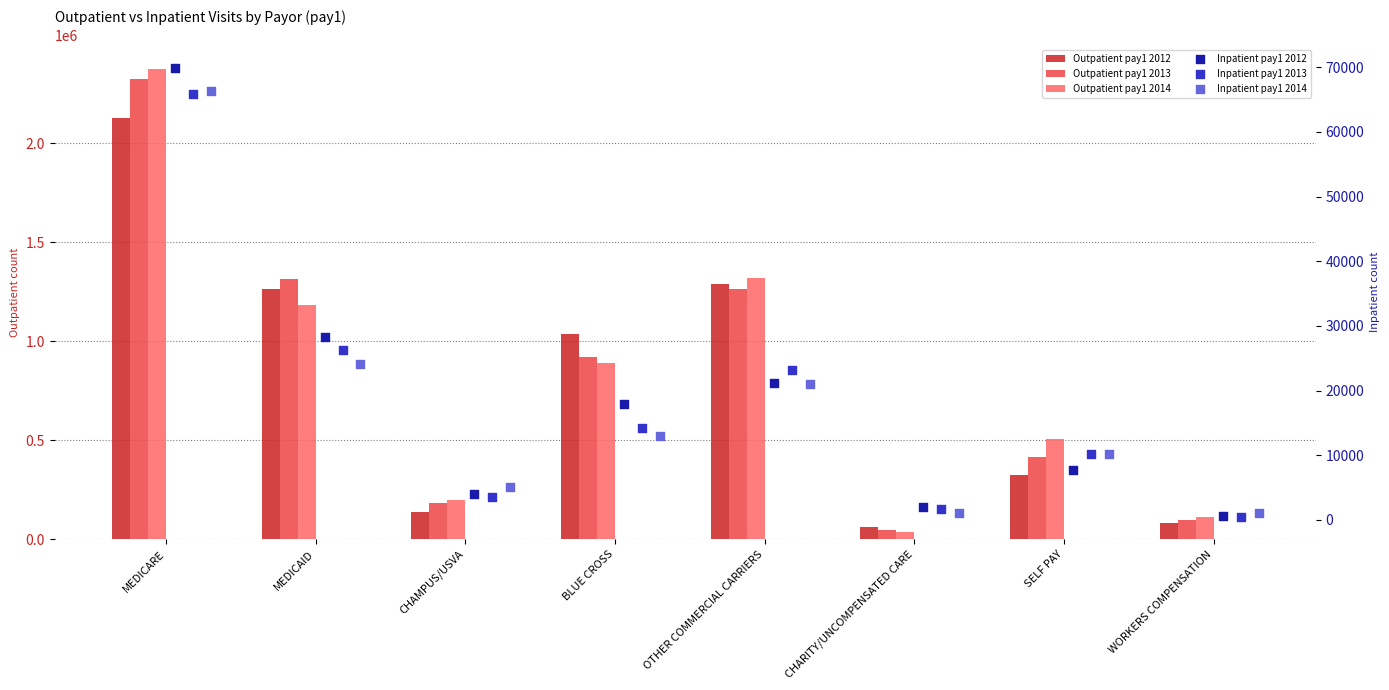

Which series has the largest total across all categories?

Outpatient pay1 2014